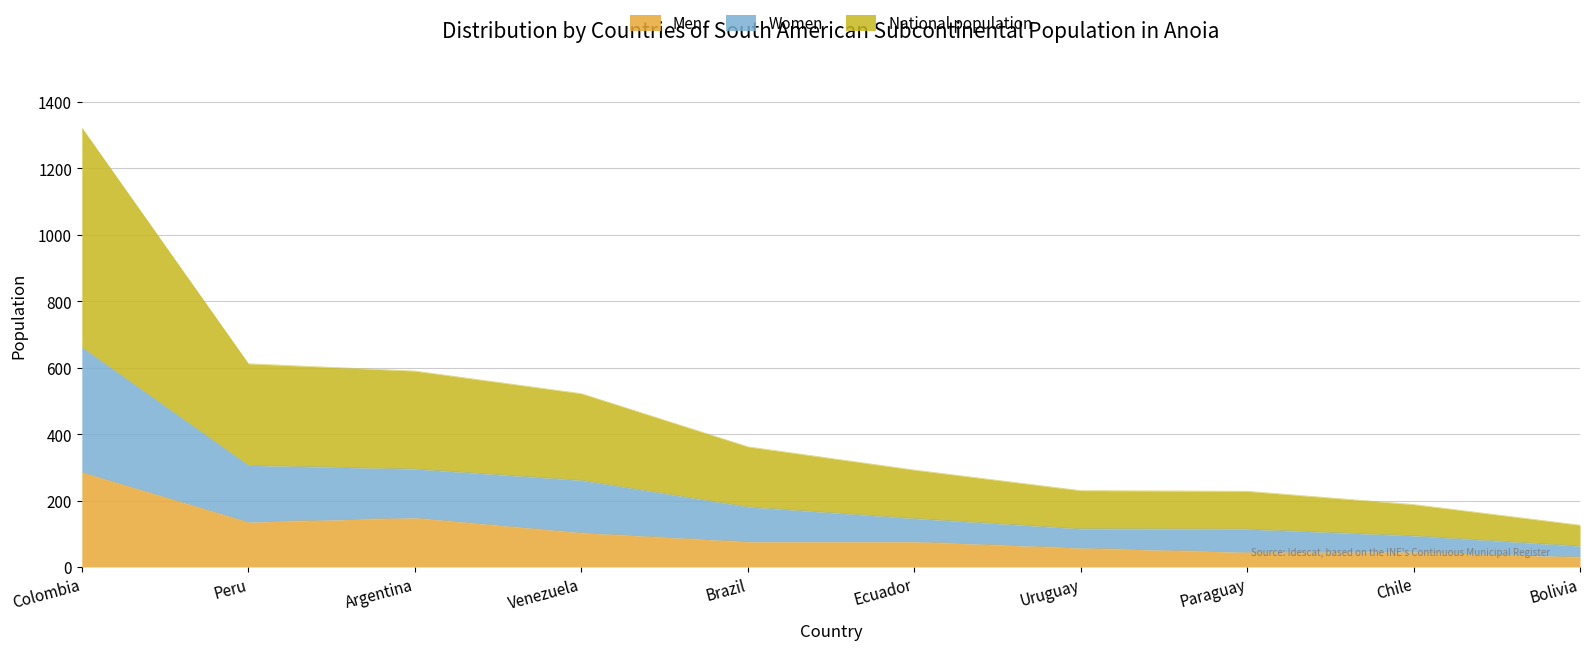

What is the difference between the Men values at Chile and Ecuador?

31